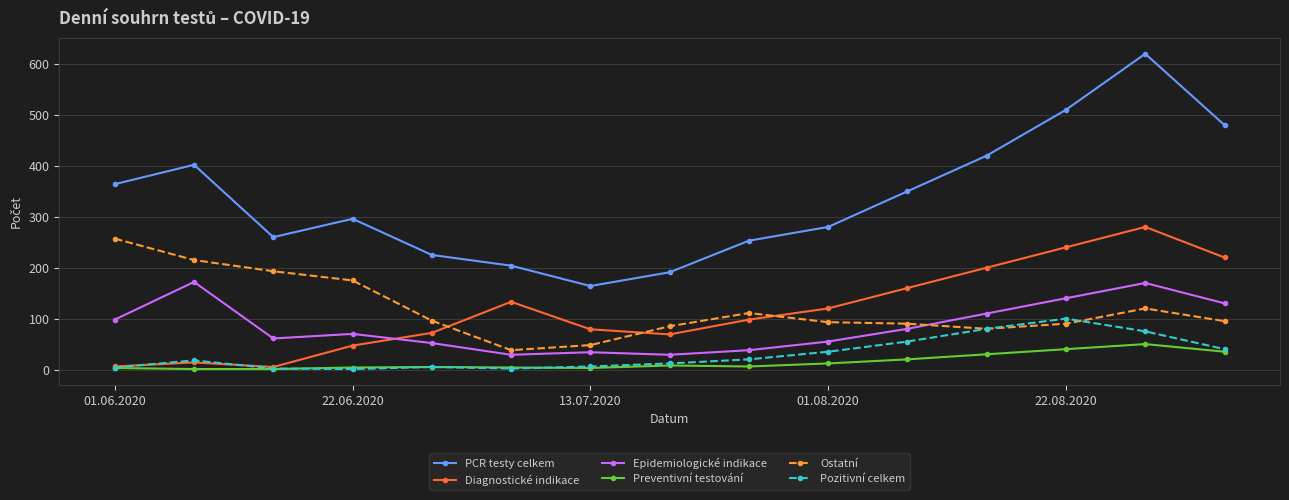

True or false: Pozitivní celkem has more than 0 points higher than both neighbors.

True